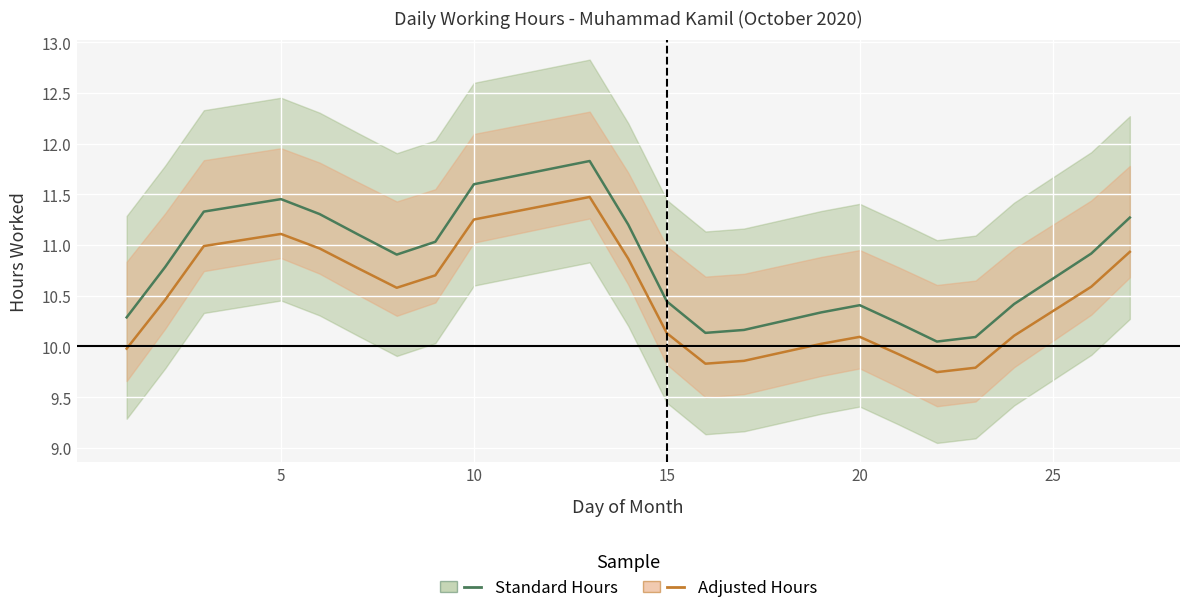

What is the greatest value displayed?

11.8